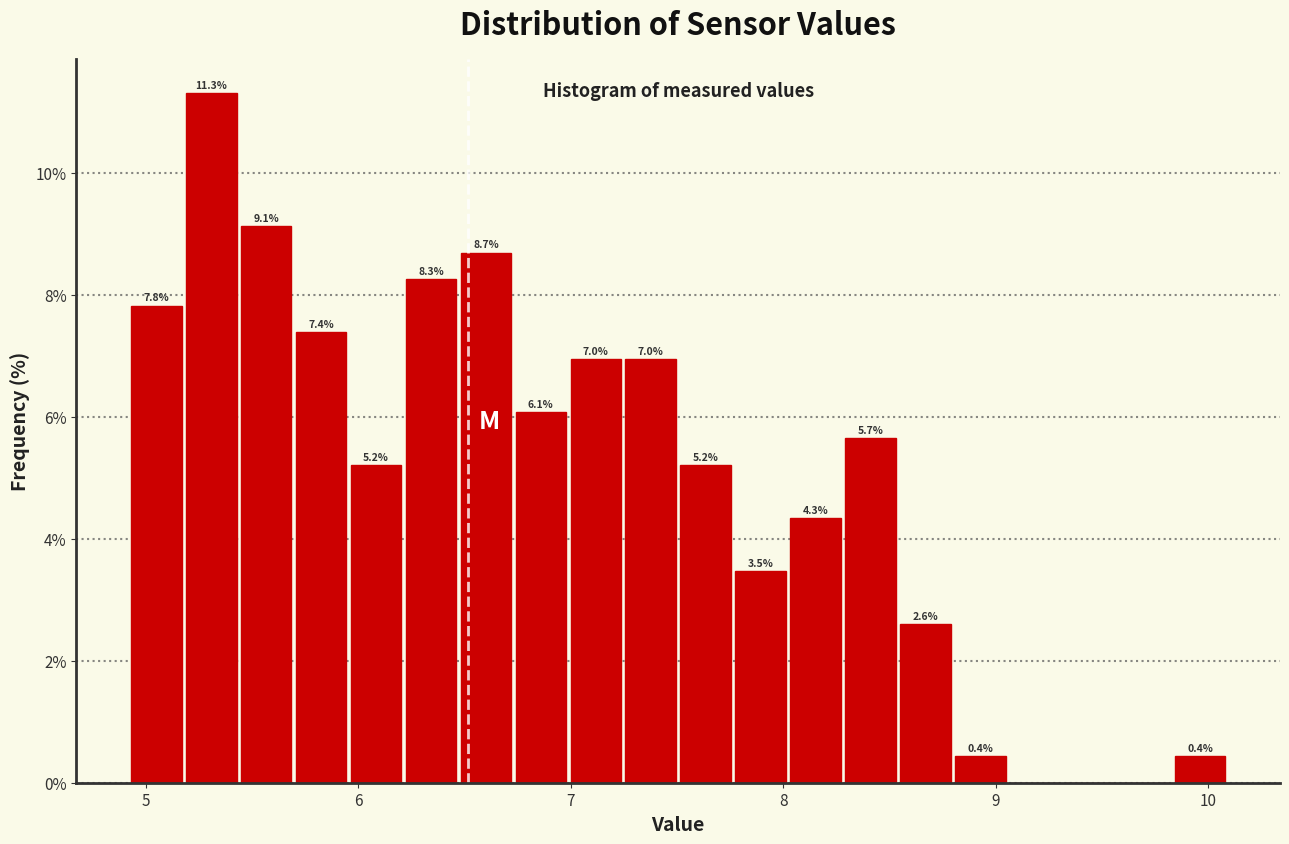

Read against the x-axis, roughly where is the centre of the tallest bar?

5.3